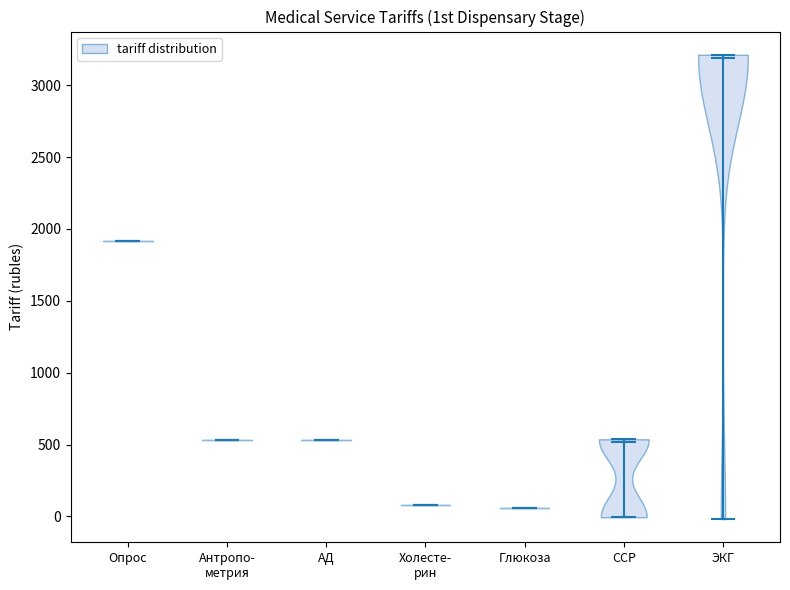

Reading left to right, read every violin against the y-axis: where its median line is, and the lowest and highest points it reaches. The values are not printed on the chart, so give them approximately, as read against the axis.

Опрос: median line 1900, lowest point 1900, highest point 1900
Антропо- метрия: median line 550, lowest point 550, highest point 550
АД: median line 550, lowest point 550, highest point 550
Холесте- рин: median line 100, lowest point 100, highest point 100
Глюкоза: median line 50, lowest point 50, highest point 50
ССР: median line 500, lowest point 0, highest point 550
ЭКГ: median line 3200, lowest point 0, highest point 3200